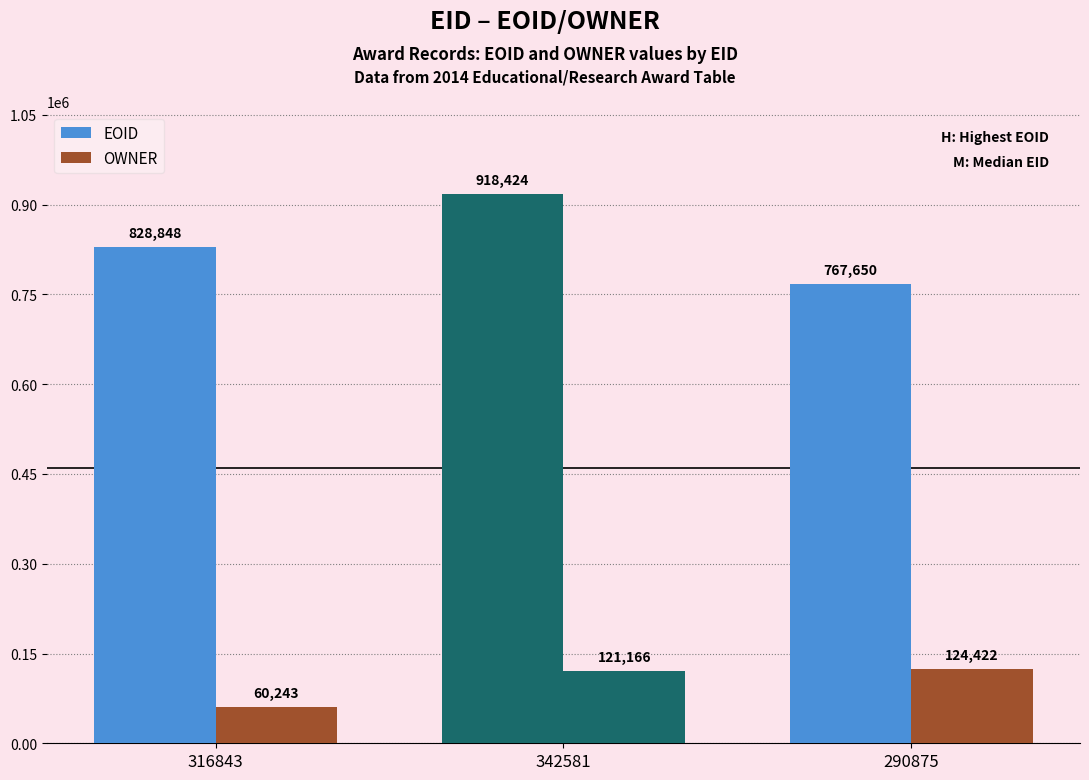

What is the value of the EOID bar at the 2nd from the left?

918424